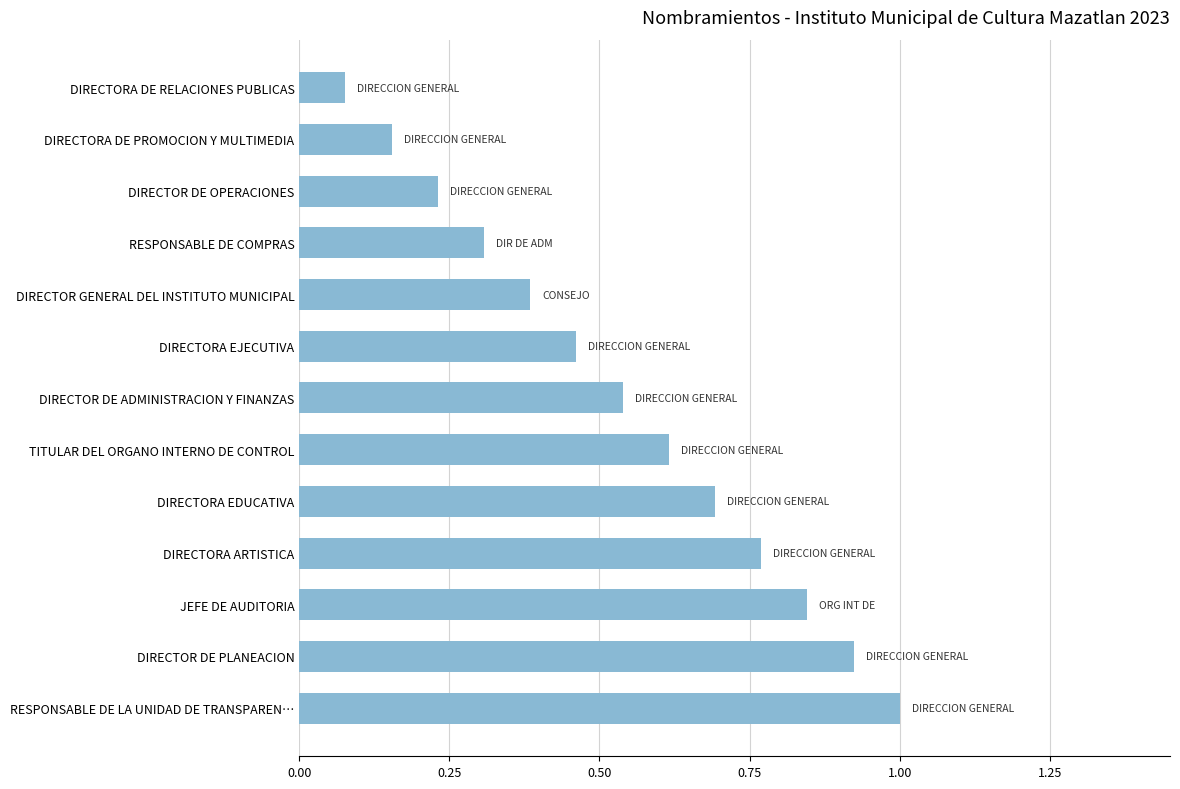

Rank the categories by value from highest to lowest.

RESPONSABLE DE LA UNIDAD DE TRANSPAREN…, DIRECTOR DE PLANEACION, JEFE DE AUDITORIA, DIRECTORA ARTISTICA, DIRECTORA EDUCATIVA, TITULAR DEL ORGANO INTERNO DE CONTROL, DIRECTOR DE ADMINISTRACION Y FINANZAS, DIRECTORA EJECUTIVA, DIRECTOR GENERAL DEL INSTITUTO MUNICIPAL, RESPONSABLE DE COMPRAS, DIRECTOR DE OPERACIONES, DIRECTORA DE PROMOCION Y MULTIMEDIA, DIRECTORA DE RELACIONES PUBLICAS